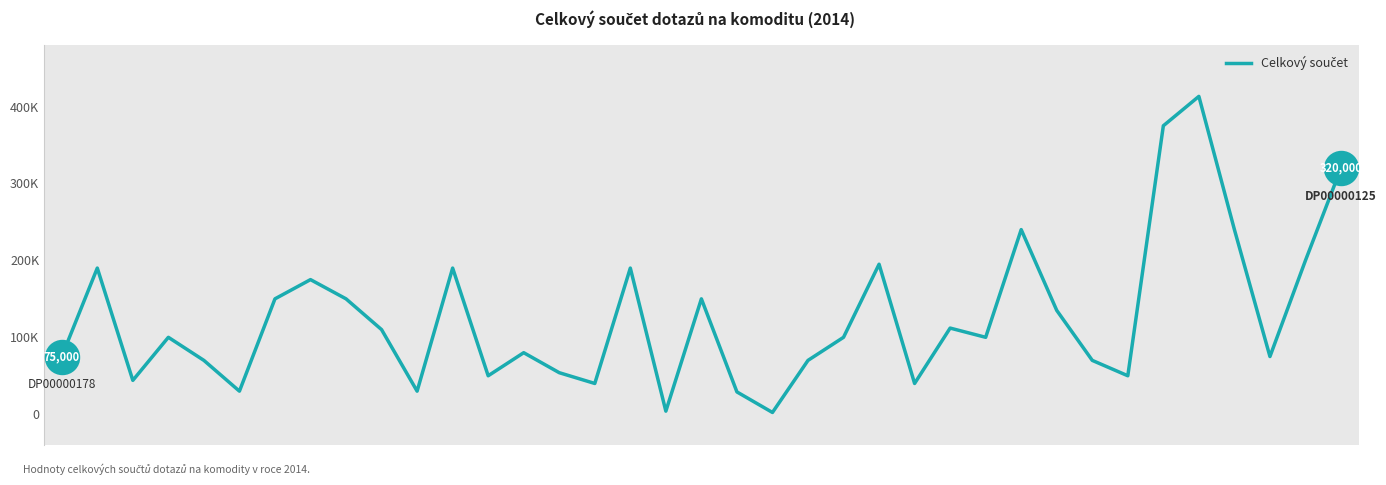

Does the chart have visible grid lines?

No